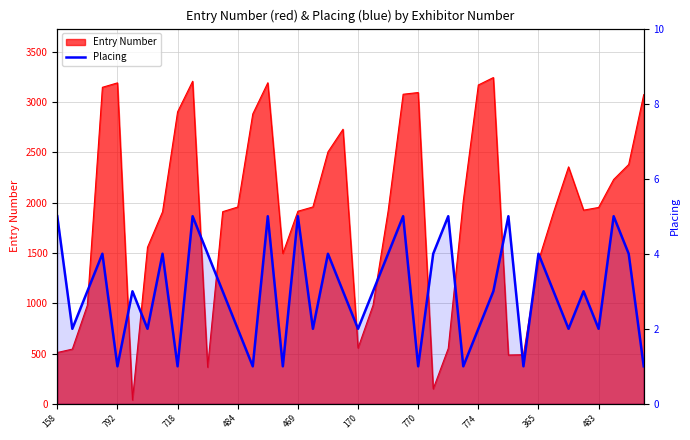

Read the value at 10.

4